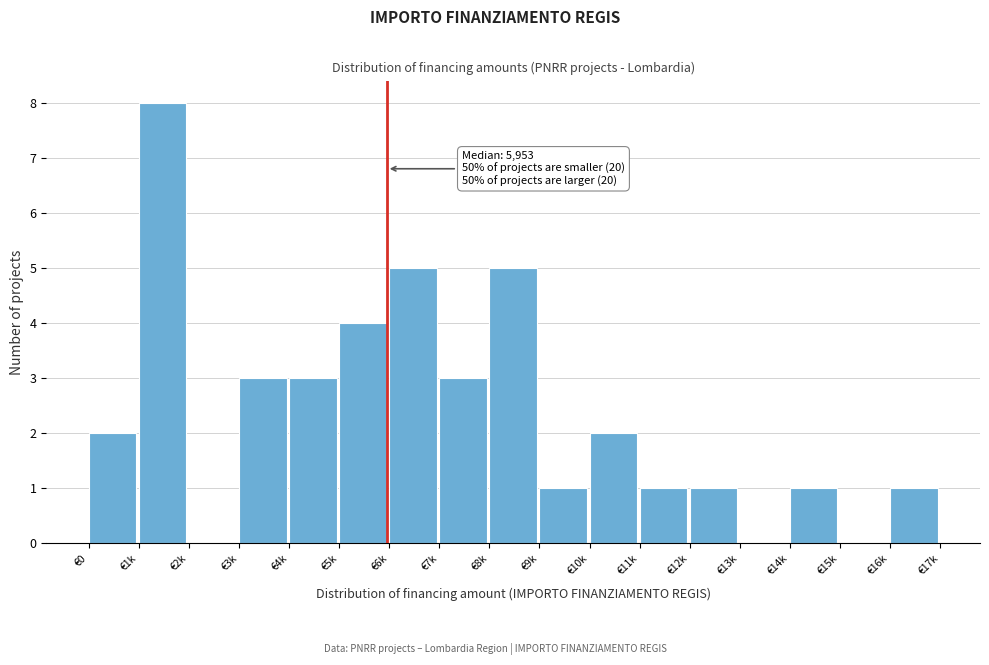

Reading right to left, what are all the values shown in this chart?

€16k=1	€15k=0	€14k=1	€13k=0	€12k=1	€11k=1	€10k=2	€9k=1	€8k=5	€7k=3	€6k=5	€5k=4	€4k=3	€3k=3	€2k=0	€1k=8	€0=2